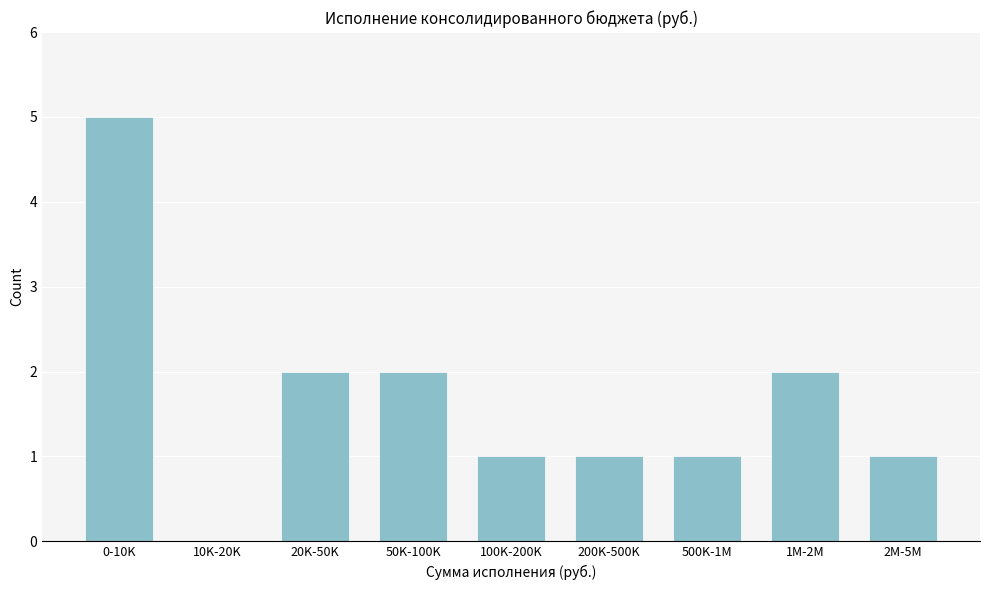

The value at 2M-5M is 1. True or false?

True